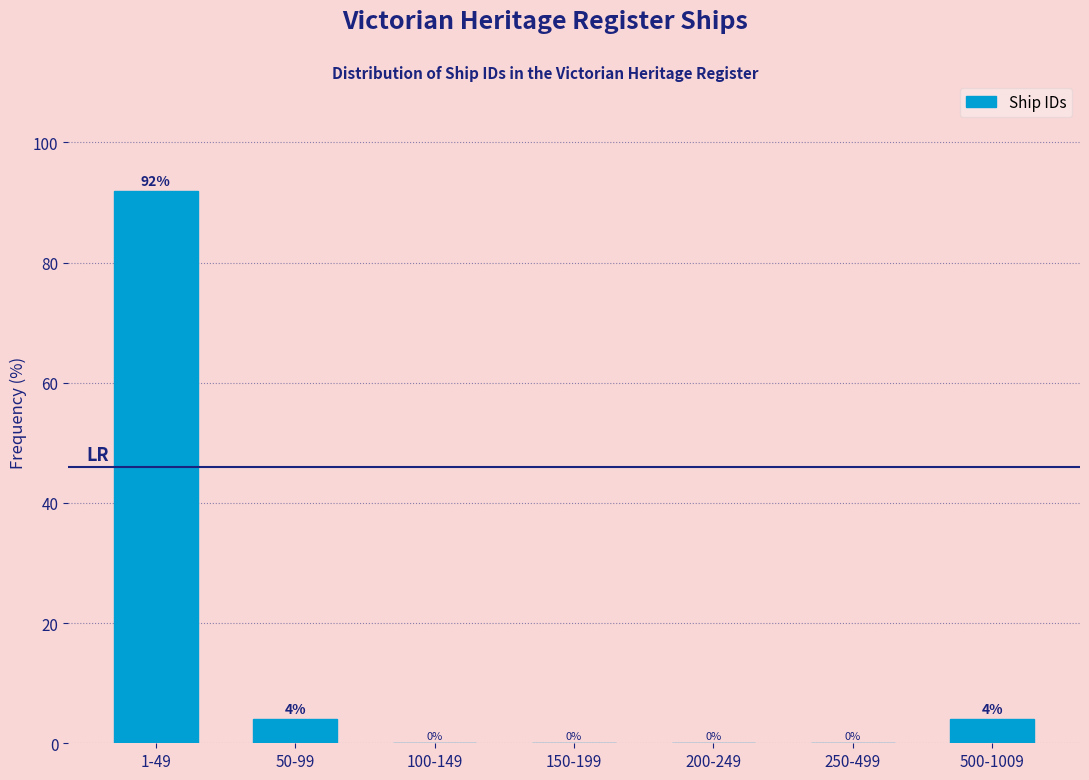

Reading right to left, what are all the values shown in this chart?

500-1009=4	250-499=0	200-249=0	150-199=0	100-149=0	50-99=4	1-49=92